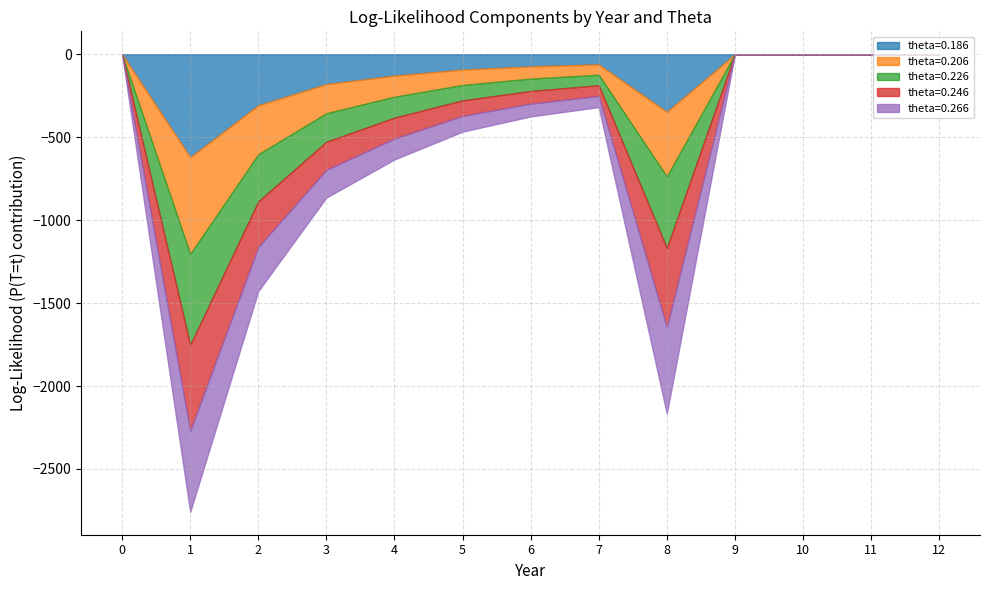

Does the chart display data point markers on the line(s)?

No